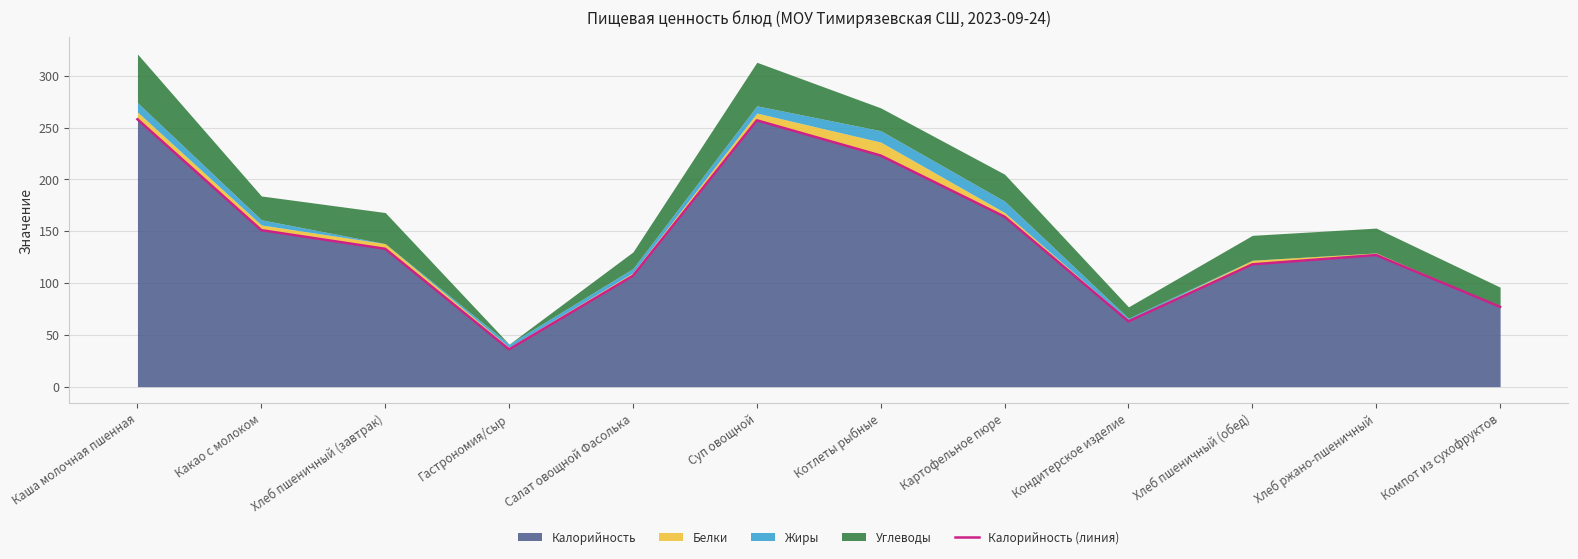

At which label does the data first exceed 133?

Каша молочная пшенная